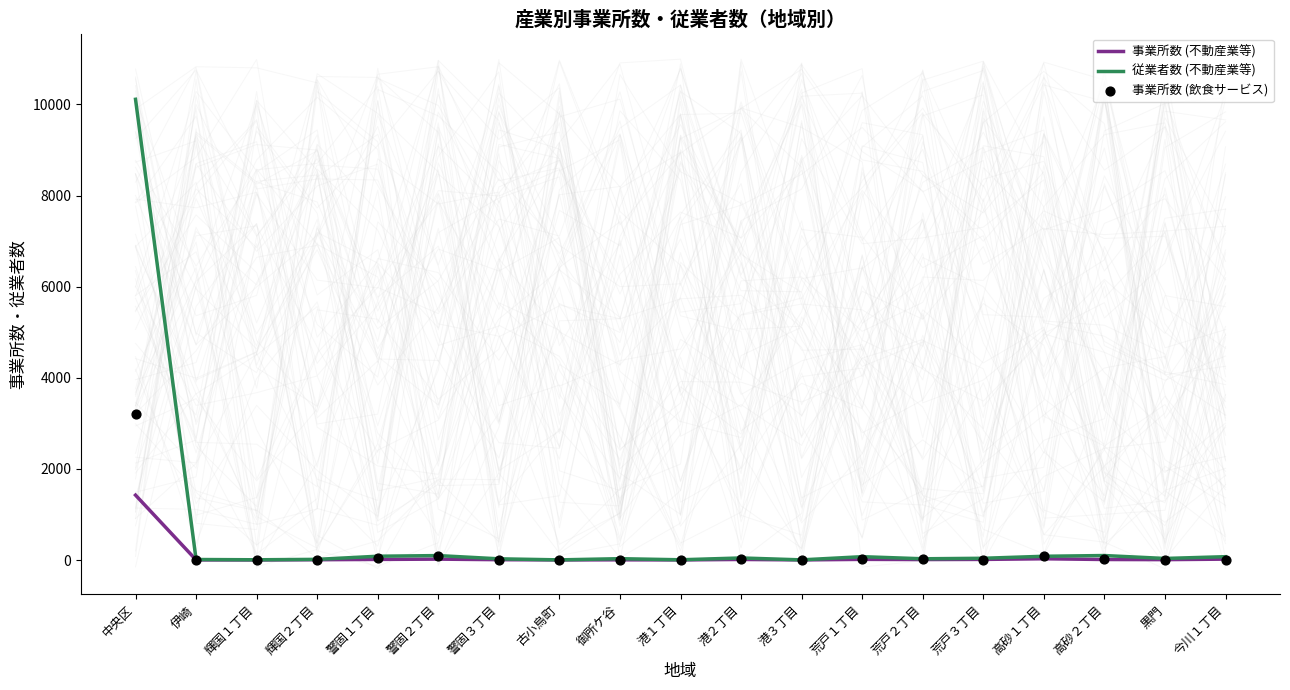

Is the value of 事業所数 (飲食サービス) at 古小烏町 greater than the value of 従業者数 (不動産業等) at 黒門?

No